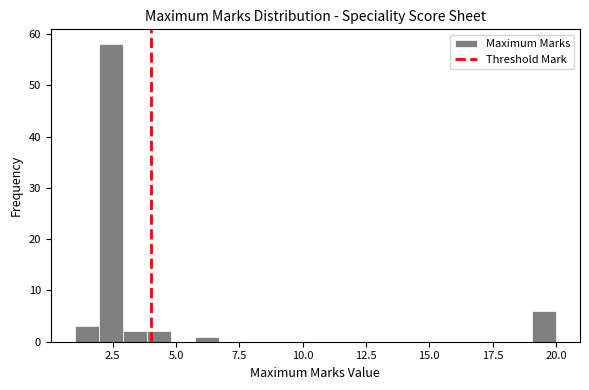

Around what value on the x-axis is the tallest bar? Give the approximate position of its centre, as read against the axis.

2.5